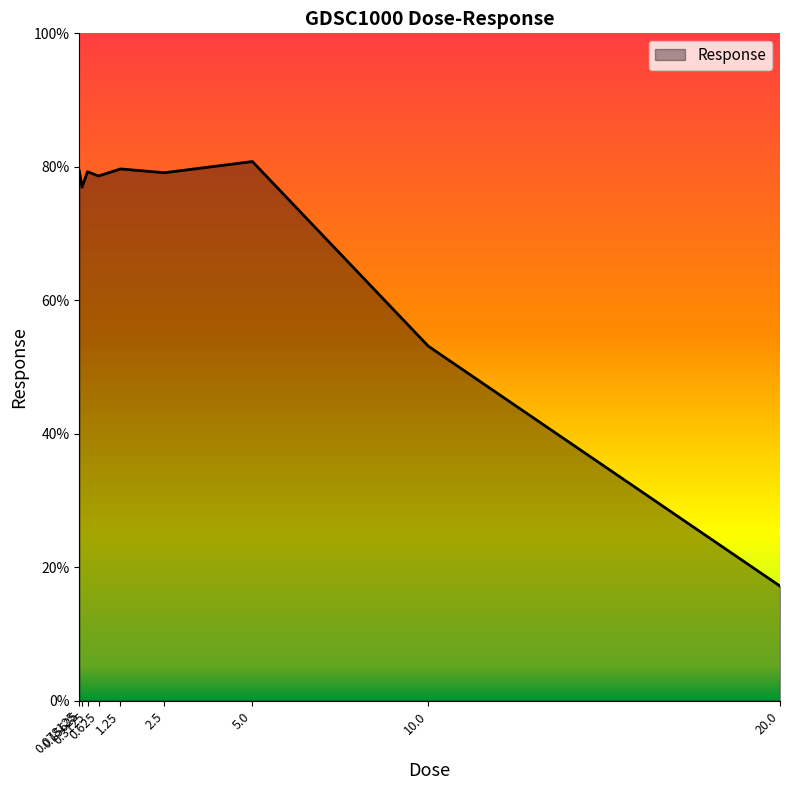

What is the difference between the maximum and minimum values?

63.6